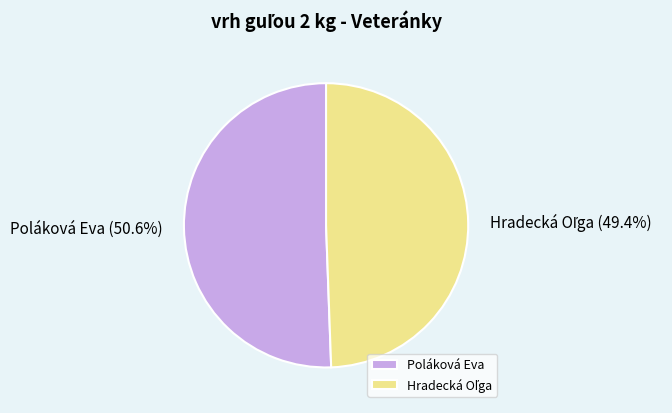

Does any single category account for the majority?

Yes